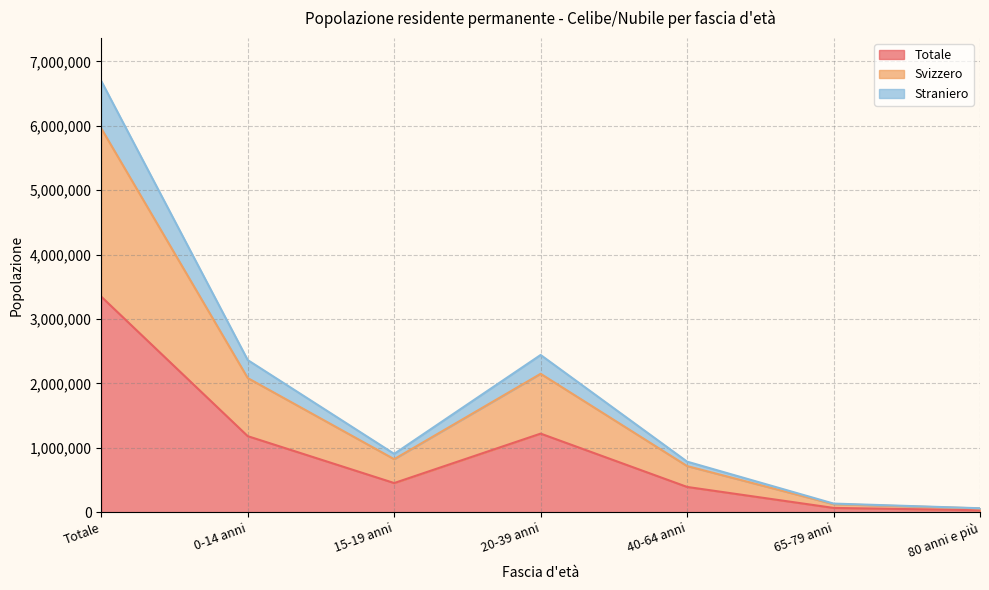

At which label does Totale reach its peak?

Totale